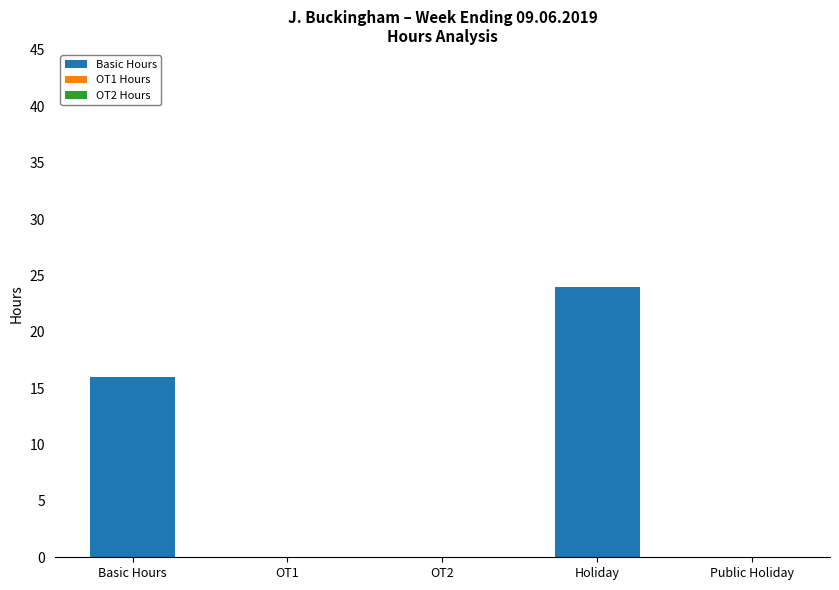

True or false: the data shows 28 at Basic Hours.

False